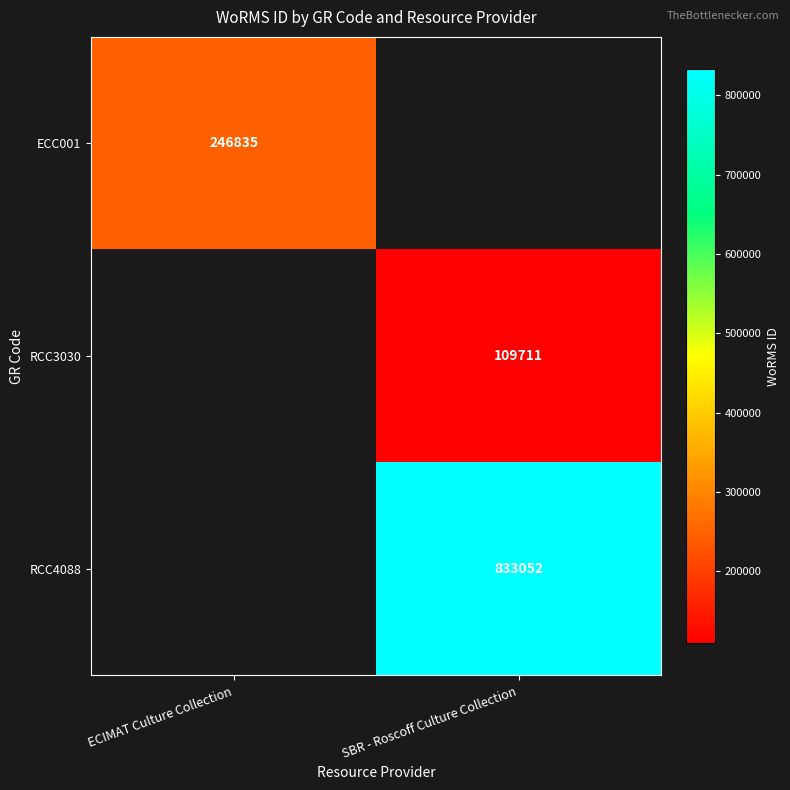

True or false: ECC001 has a value of 439285 at ECIMAT Culture Collection.

False